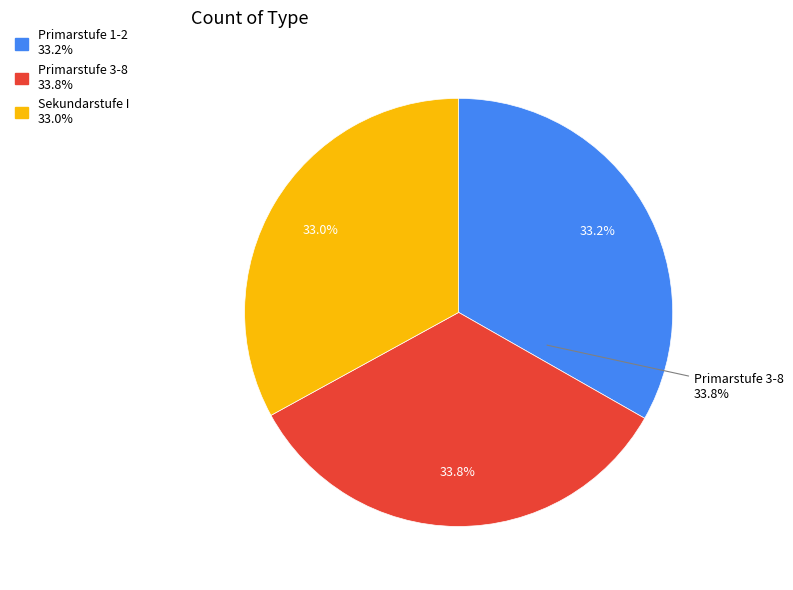

How many segments does this pie chart have?

3